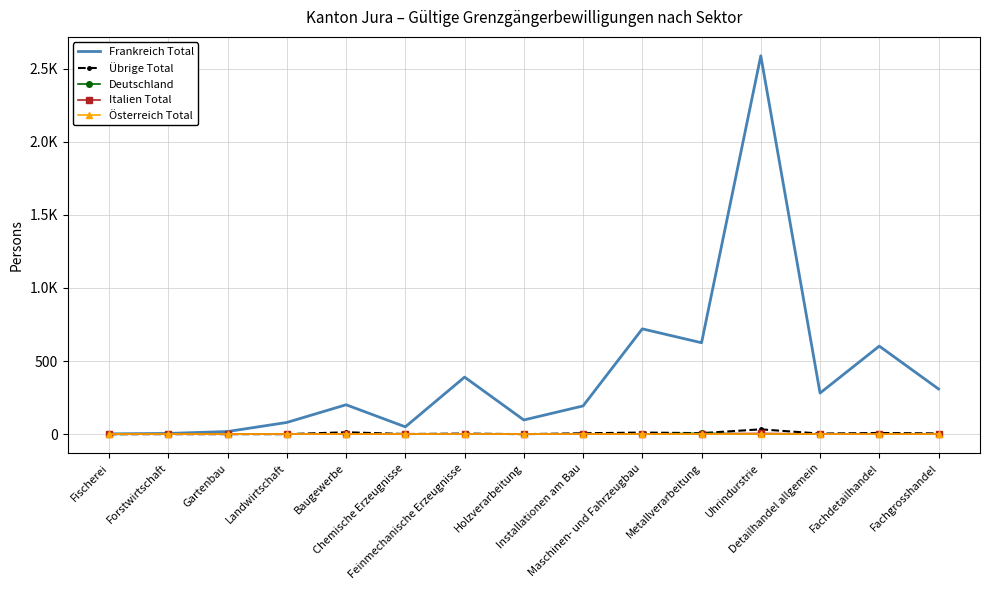

Which series has the widest spread of values?

Frankreich Total